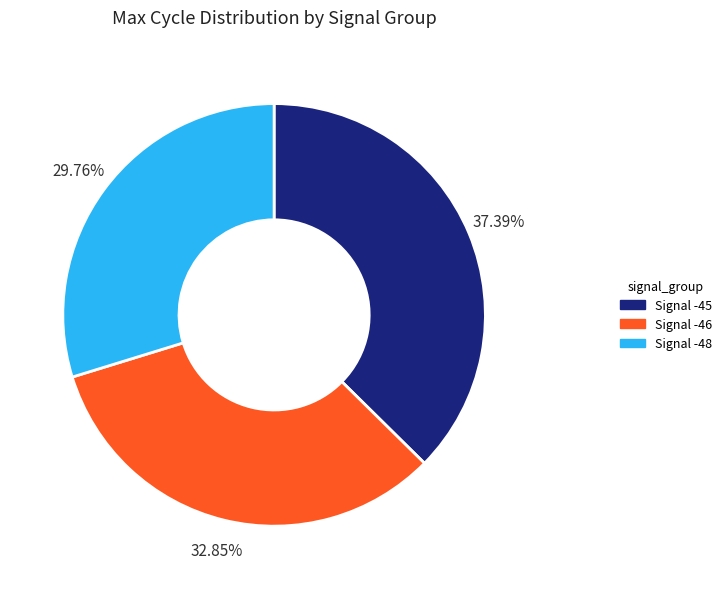

Is there any slice that represents more than half of the pie?

No